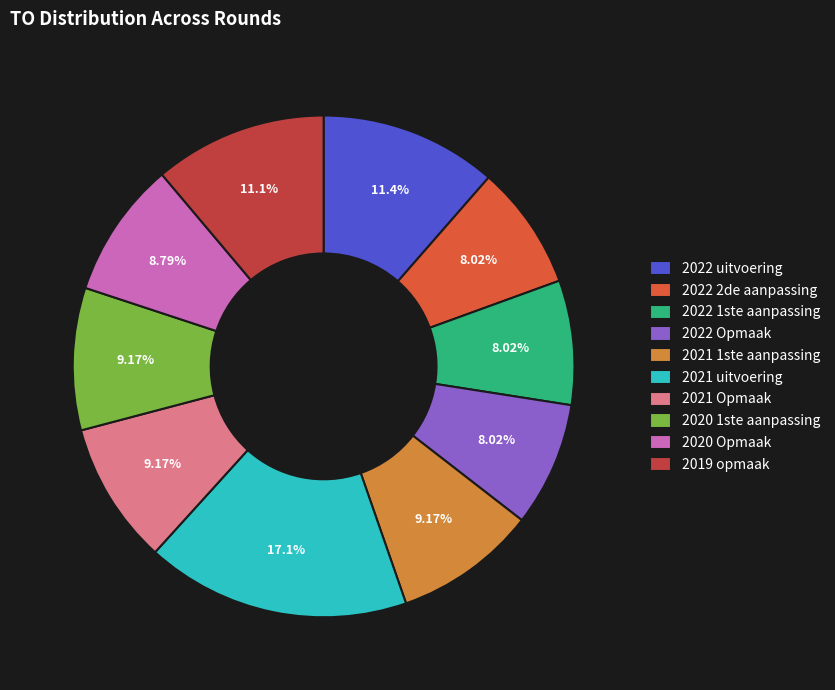

To the nearest percent, what is the combined percentage of 2021 1ste aanpassing and 2019 opmaak?

20%